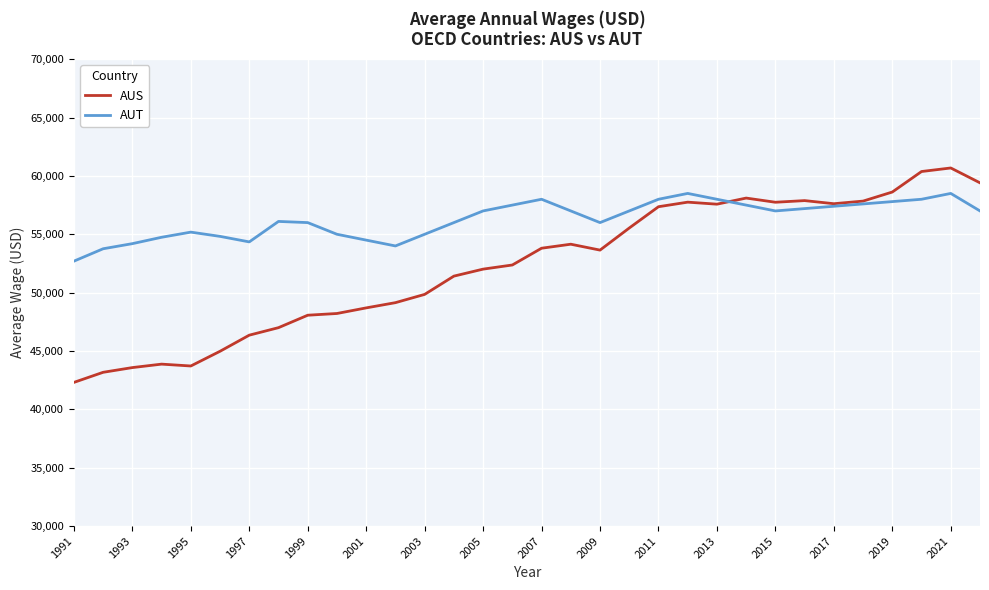

Which series has the largest range (max minus min)?

AUS